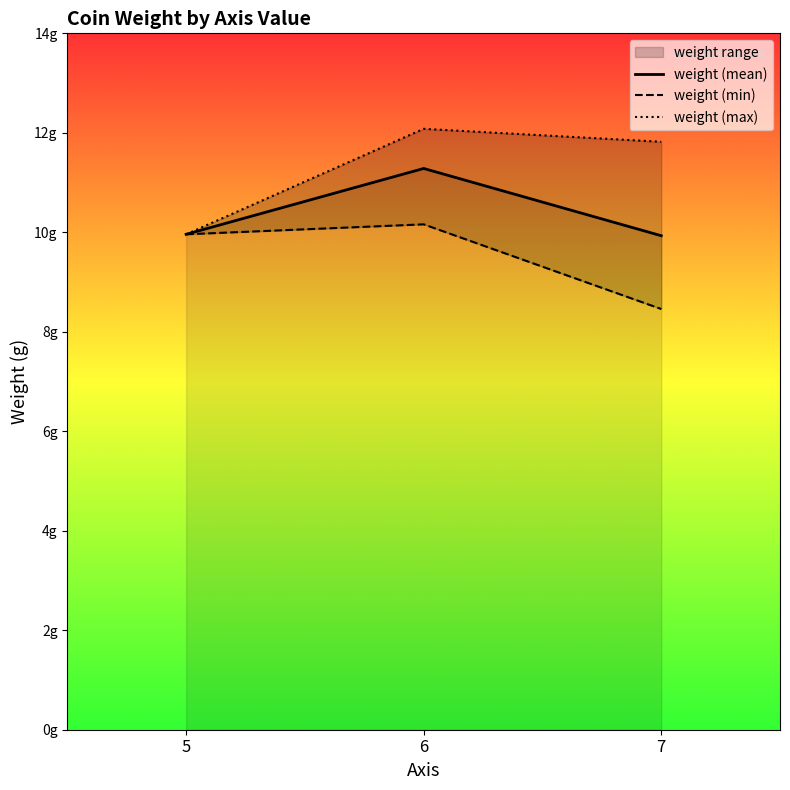

At which label is weight (max) closest to 11?

7